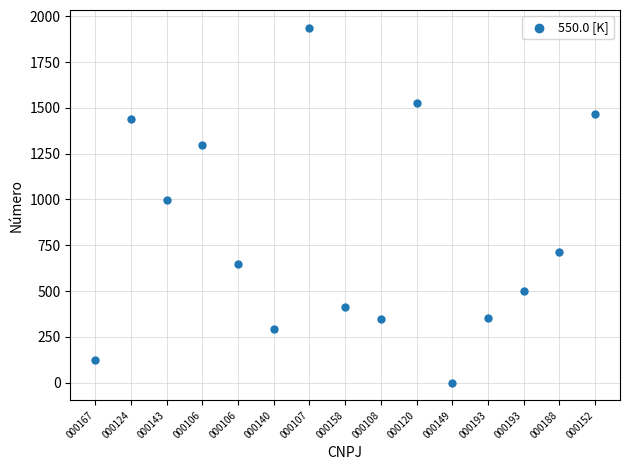

What is the range of Y values (max minus min)?

1938